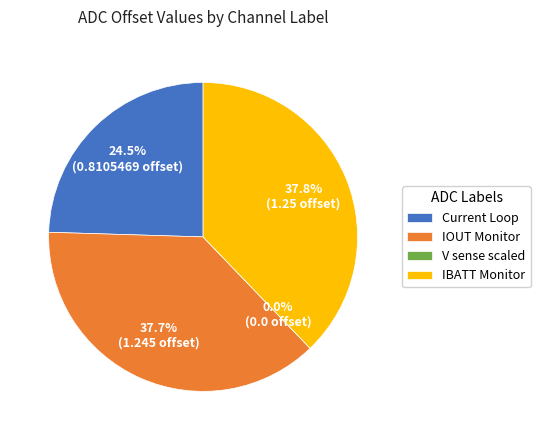

To the nearest percent, what is the average slice percentage?

25%